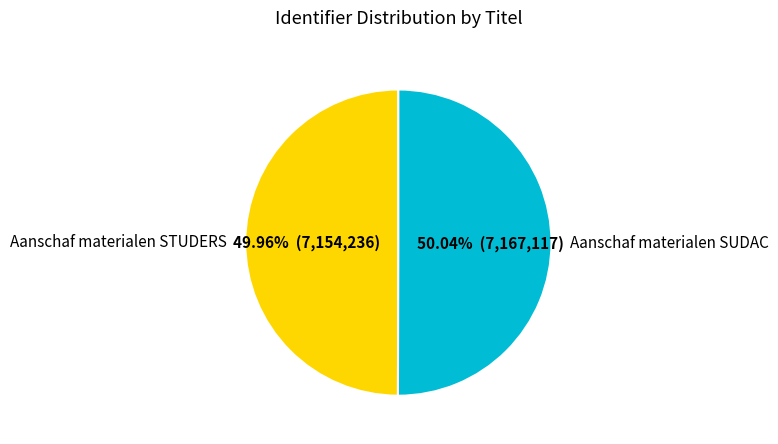

Is there a majority slice in this chart?

Yes